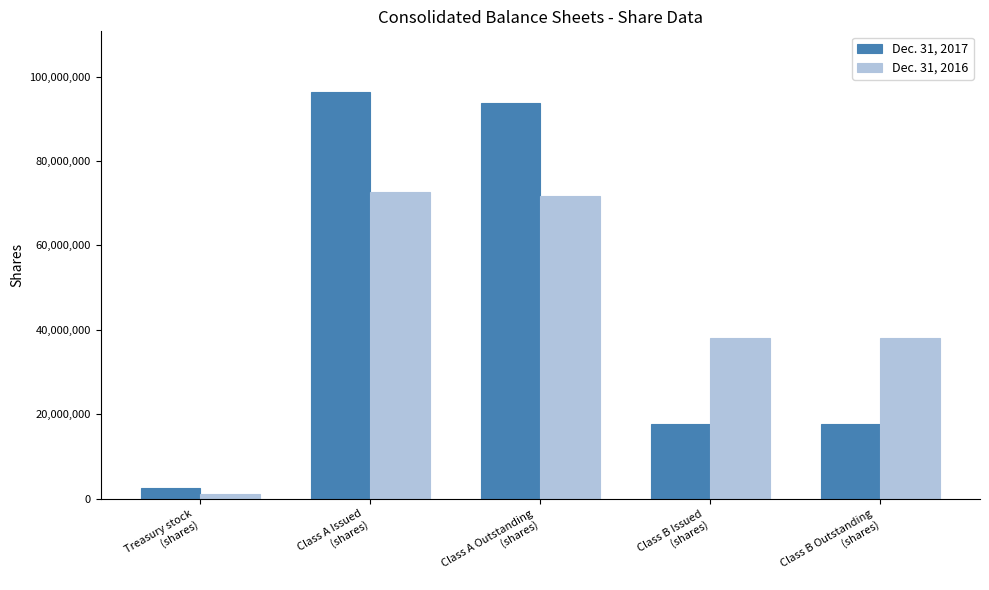

What position from the right is Class A Outstanding
(shares)?

3